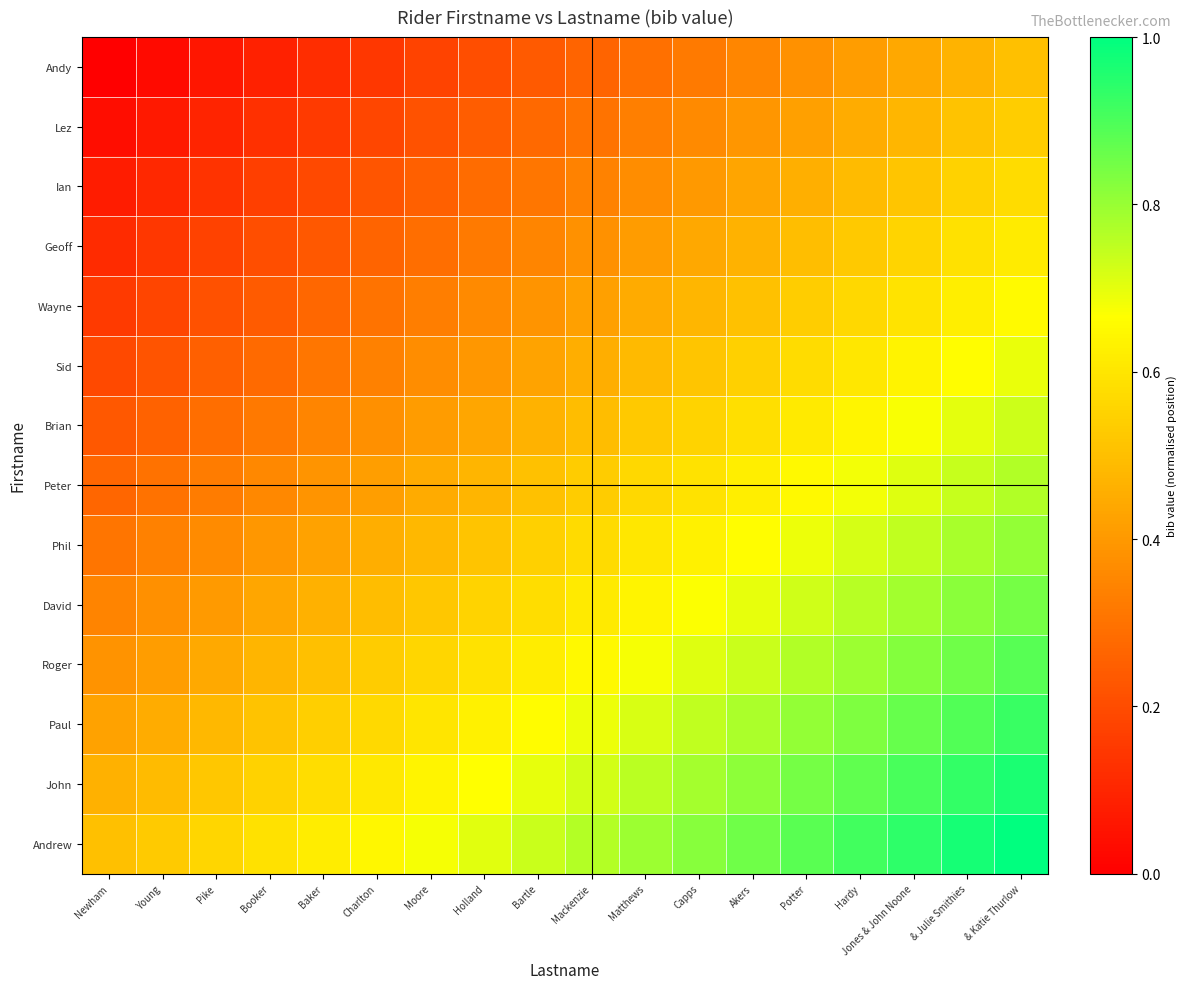

Reading right to left, extract all data points from this chart.

Andy: & Katie Thurlow=0.5	& Julie Smithies=0.5	Jones & John Noone=0.4	Hardy=0.4	Potter=0.4	Akers=0.4	Capps=0.3	Matthews=0.3	Mackenzie=0.3	Bartle=0.2	Holland=0.2	Moore=0.2	Charlton=0.1	Baker=0.1	Booker=0.1	Pike=0.1	Young=0.0	Newham=0.0
Lez: & Katie Thurlow=0.5	& Julie Smithies=0.5	Jones & John Noone=0.5	Hardy=0.5	Potter=0.4	Akers=0.4	Capps=0.4	Matthews=0.3	Mackenzie=0.3	Bartle=0.3	Holland=0.2	Moore=0.2	Charlton=0.2	Baker=0.2	Booker=0.1	Pike=0.1	Young=0.1	Newham=0.0
Ian: & Katie Thurlow=0.6	& Julie Smithies=0.5	Jones & John Noone=0.5	Hardy=0.5	Potter=0.5	Akers=0.4	Capps=0.4	Matthews=0.4	Mackenzie=0.3	Bartle=0.3	Holland=0.3	Moore=0.3	Charlton=0.2	Baker=0.2	Booker=0.2	Pike=0.1	Young=0.1	Newham=0.1
Geoff: & Katie Thurlow=0.6	& Julie Smithies=0.6	Jones & John Noone=0.6	Hardy=0.5	Potter=0.5	Akers=0.5	Capps=0.4	Matthews=0.4	Mackenzie=0.4	Bartle=0.4	Holland=0.3	Moore=0.3	Charlton=0.3	Baker=0.2	Booker=0.2	Pike=0.2	Young=0.1	Newham=0.1
Wayne: & Katie Thurlow=0.7	& Julie Smithies=0.6	Jones & John Noone=0.6	Hardy=0.6	Potter=0.5	Akers=0.5	Capps=0.5	Matthews=0.4	Mackenzie=0.4	Bartle=0.4	Holland=0.4	Moore=0.3	Charlton=0.3	Baker=0.3	Booker=0.2	Pike=0.2	Young=0.2	Newham=0.2
Sid: & Katie Thurlow=0.7	& Julie Smithies=0.7	Jones & John Noone=0.6	Hardy=0.6	Potter=0.6	Akers=0.5	Capps=0.5	Matthews=0.5	Mackenzie=0.5	Bartle=0.4	Holland=0.4	Moore=0.4	Charlton=0.3	Baker=0.3	Booker=0.3	Pike=0.3	Young=0.2	Newham=0.2
Brian: & Katie Thurlow=0.7	& Julie Smithies=0.7	Jones & John Noone=0.7	Hardy=0.6	Potter=0.6	Akers=0.6	Capps=0.6	Matthews=0.5	Mackenzie=0.5	Bartle=0.5	Holland=0.4	Moore=0.4	Charlton=0.4	Baker=0.3	Booker=0.3	Pike=0.3	Young=0.3	Newham=0.2
Peter: & Katie Thurlow=0.8	& Julie Smithies=0.7	Jones & John Noone=0.7	Hardy=0.7	Potter=0.7	Akers=0.6	Capps=0.6	Matthews=0.6	Mackenzie=0.5	Bartle=0.5	Holland=0.5	Moore=0.4	Charlton=0.4	Baker=0.4	Booker=0.4	Pike=0.3	Young=0.3	Newham=0.3
Phil: & Katie Thurlow=0.8	& Julie Smithies=0.8	Jones & John Noone=0.7	Hardy=0.7	Potter=0.7	Akers=0.7	Capps=0.6	Matthews=0.6	Mackenzie=0.6	Bartle=0.5	Holland=0.5	Moore=0.5	Charlton=0.5	Baker=0.4	Booker=0.4	Pike=0.4	Young=0.3	Newham=0.3
David: & Katie Thurlow=0.8	& Julie Smithies=0.8	Jones & John Noone=0.8	Hardy=0.8	Potter=0.7	Akers=0.7	Capps=0.7	Matthews=0.6	Mackenzie=0.6	Bartle=0.6	Holland=0.6	Moore=0.5	Charlton=0.5	Baker=0.5	Booker=0.4	Pike=0.4	Young=0.4	Newham=0.3
Roger: & Katie Thurlow=0.9	& Julie Smithies=0.9	Jones & John Noone=0.8	Hardy=0.8	Potter=0.8	Akers=0.7	Capps=0.7	Matthews=0.7	Mackenzie=0.6	Bartle=0.6	Holland=0.6	Moore=0.6	Charlton=0.5	Baker=0.5	Booker=0.5	Pike=0.4	Young=0.4	Newham=0.4
Paul: & Katie Thurlow=0.9	& Julie Smithies=0.9	Jones & John Noone=0.9	Hardy=0.8	Potter=0.8	Akers=0.8	Capps=0.7	Matthews=0.7	Mackenzie=0.7	Bartle=0.7	Holland=0.6	Moore=0.6	Charlton=0.6	Baker=0.5	Booker=0.5	Pike=0.5	Young=0.5	Newham=0.4
John: & Katie Thurlow=1.0	& Julie Smithies=0.9	Jones & John Noone=0.9	Hardy=0.9	Potter=0.8	Akers=0.8	Capps=0.8	Matthews=0.8	Mackenzie=0.7	Bartle=0.7	Holland=0.7	Moore=0.6	Charlton=0.6	Baker=0.6	Booker=0.5	Pike=0.5	Young=0.5	Newham=0.5
Andrew: & Katie Thurlow=1.0	& Julie Smithies=1.0	Jones & John Noone=0.9	Hardy=0.9	Potter=0.9	Akers=0.9	Capps=0.8	Matthews=0.8	Mackenzie=0.8	Bartle=0.7	Holland=0.7	Moore=0.7	Charlton=0.6	Baker=0.6	Booker=0.6	Pike=0.6	Young=0.5	Newham=0.5